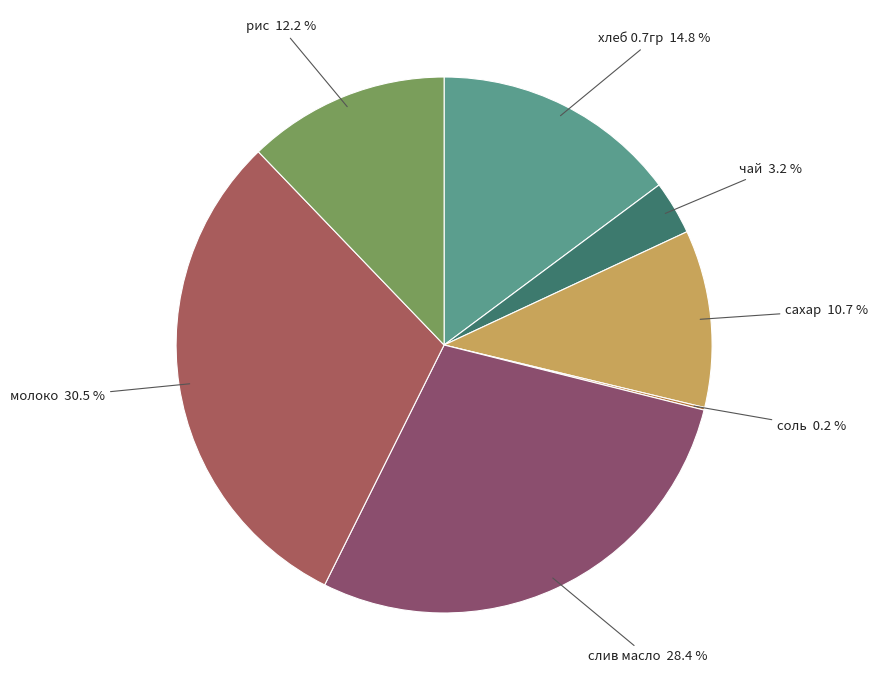

What percentage is NOT represented by рис?

87.8%